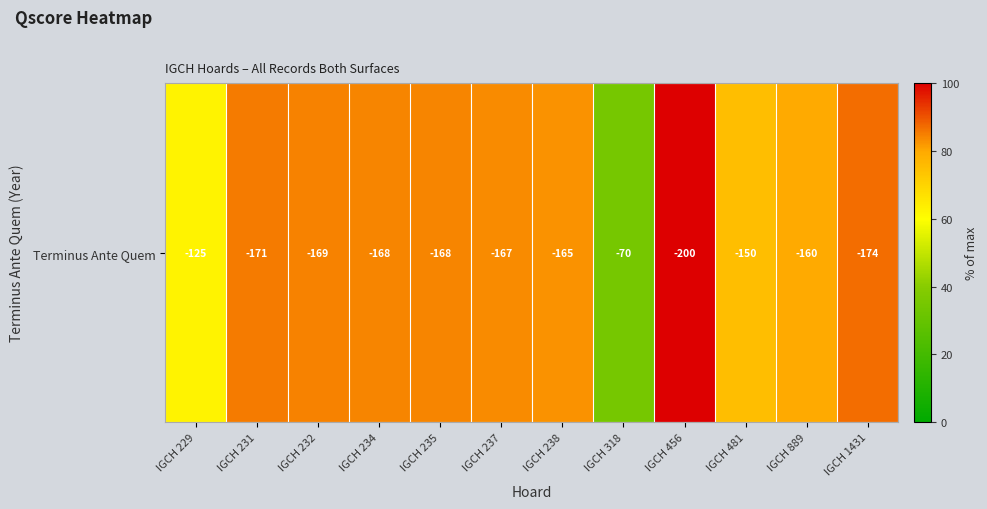

Is it true that the value at IGCH 231 is 34.2?

False